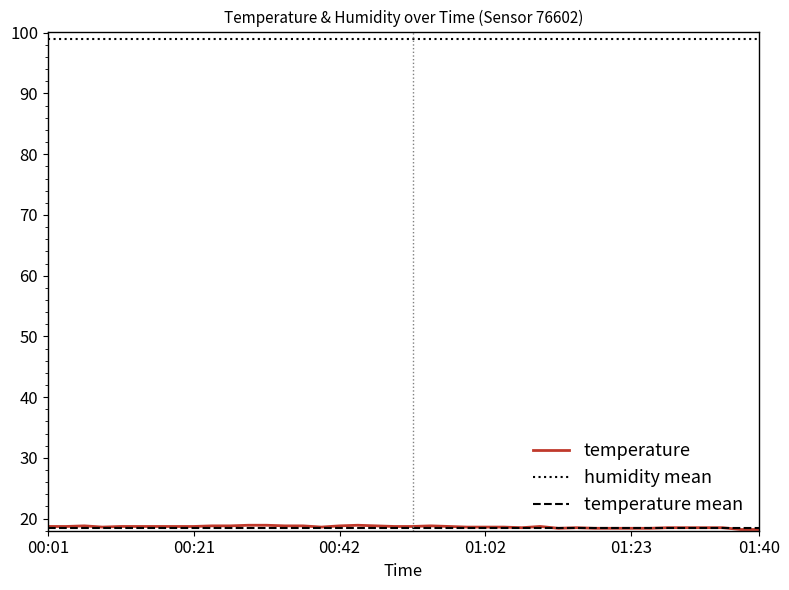

What is the label of the 32nd point from the right?

00:21